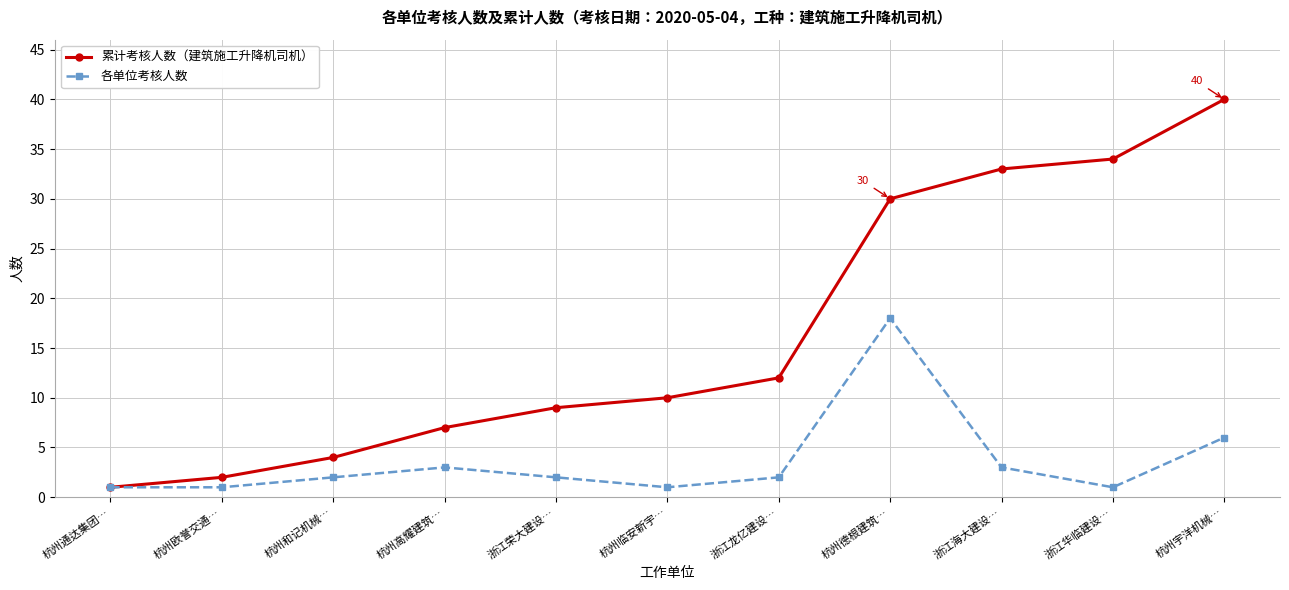

How many data points does each series have?

11